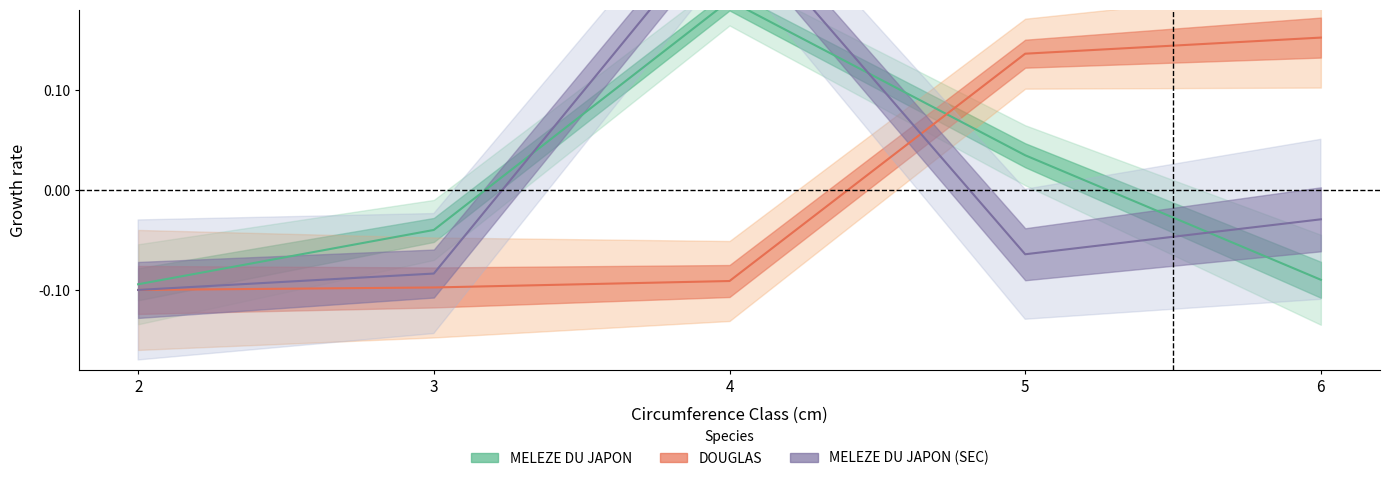

Rank the series at 6 from highest to lowest value.

DOUGLAS, MELEZE DU JAPON (SEC), MELEZE DU JAPON